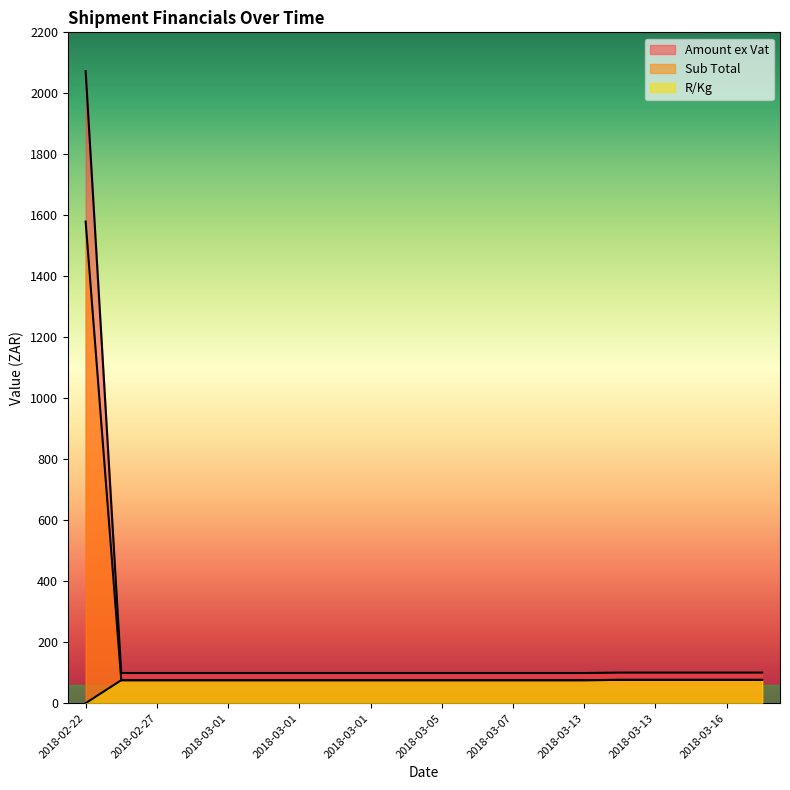

Reading right to left, list all the values displayed in this chart.

Amount ex Vat: 100.2	100.2	100.2	100.2	100.2	98.9	98.9	98.9	98.9	98.9	98.9	98.9	98.9	98.9	98.9	98.9	98.9	98.9	98.9	2073.1
Sub Total: 76.4	76.4	76.4	76.4	76.4	75.3	75.3	75.3	75.3	75.3	75.3	75.3	75.3	75.3	75.3	75.3	75.3	75.3	75.3	1579.5
R/Kg: 76.4	76.4	76.4	76.4	76.4	75.3	75.3	75.3	75.3	75.3	75.3	75.3	75.3	75.3	75.3	75.3	75.3	75.3	75.3	0.0